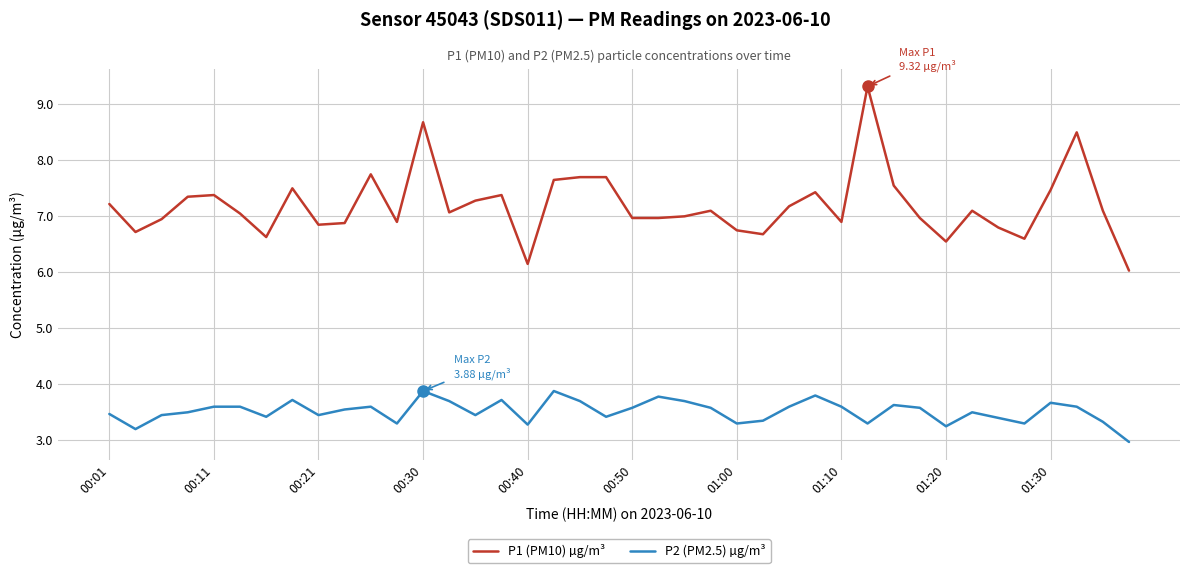

Which series has the widest spread of values?

P1 (PM10) µg/m³